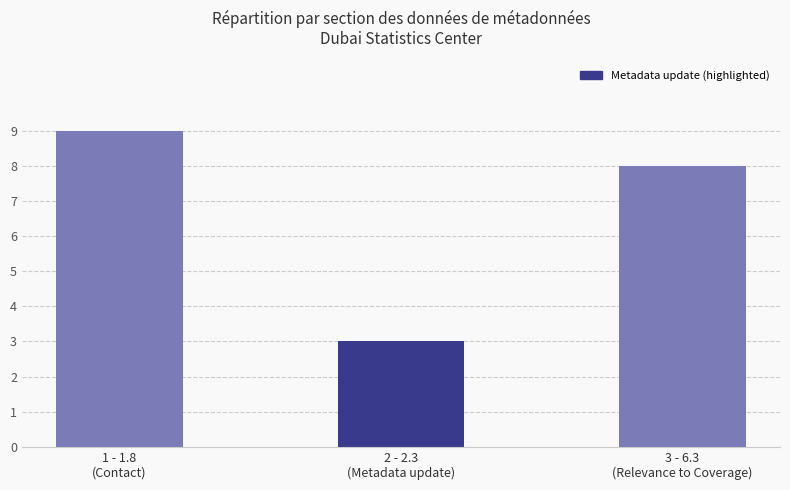

What is the sum of the values at 1 - 1.8
(Contact) and 3 - 6.3
(Relevance to Coverage)?

17